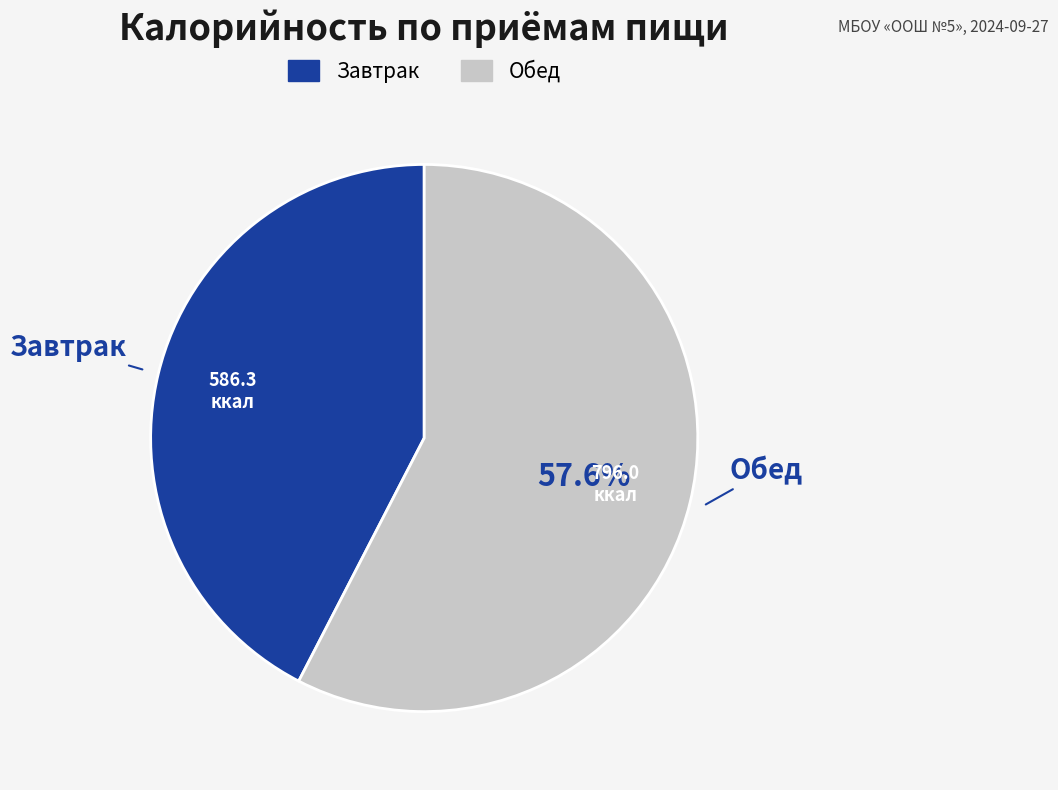

Count the number of slices in the pie.

2